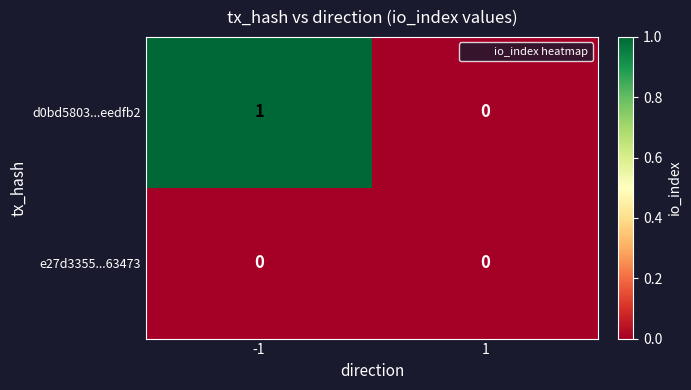

Reading right to left, list all the values displayed in this chart.

d0bd5803...eedfb2: 1=0	-1=1
e27d3355...63473: 1=0	-1=0